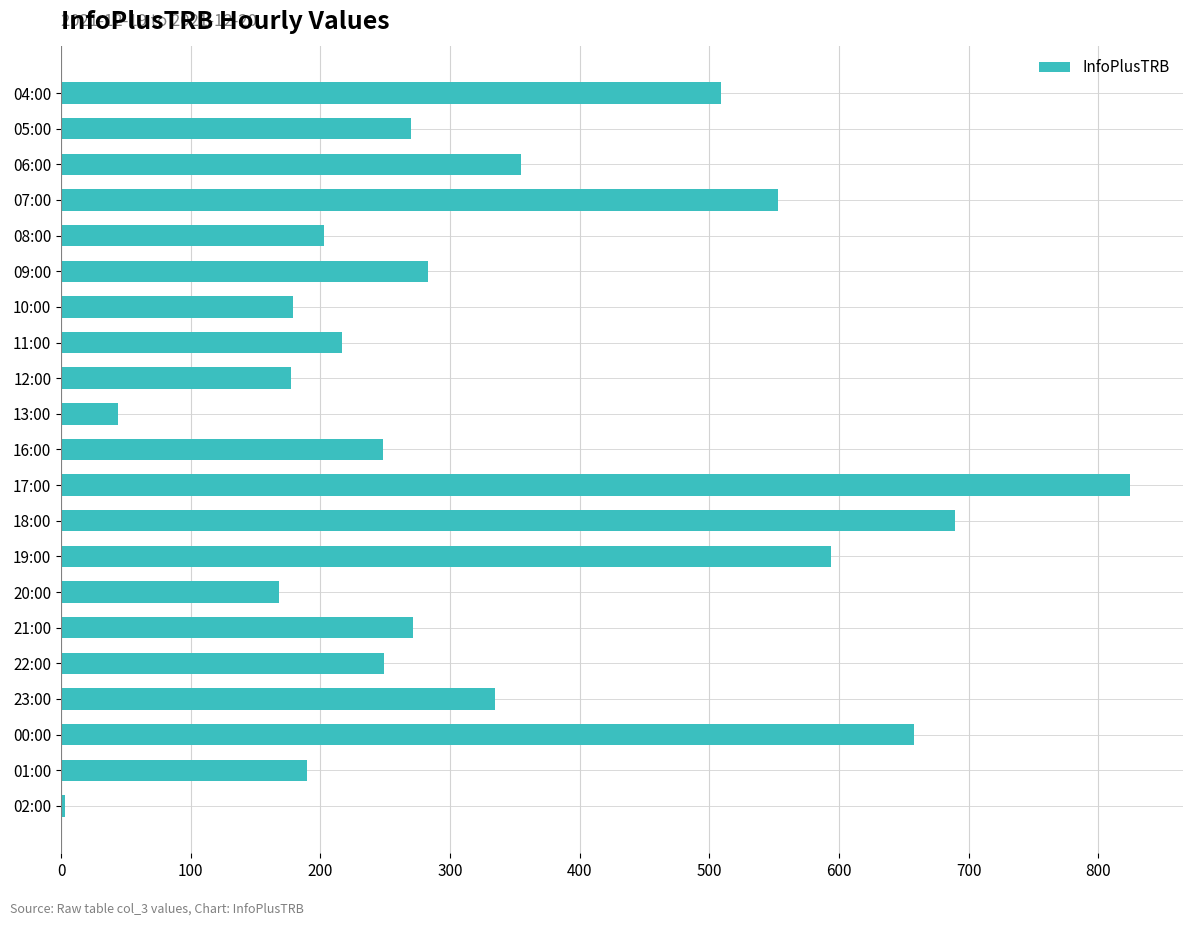

What is the value of the 18th bar from the top?

335